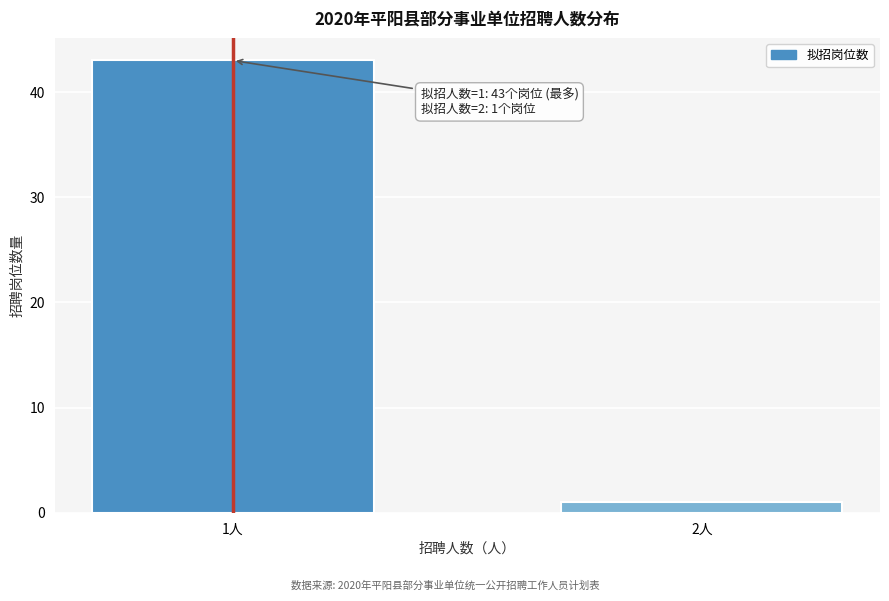

Reading left to right, transcribe all the data shown in this chart.

1人=43	2人=1